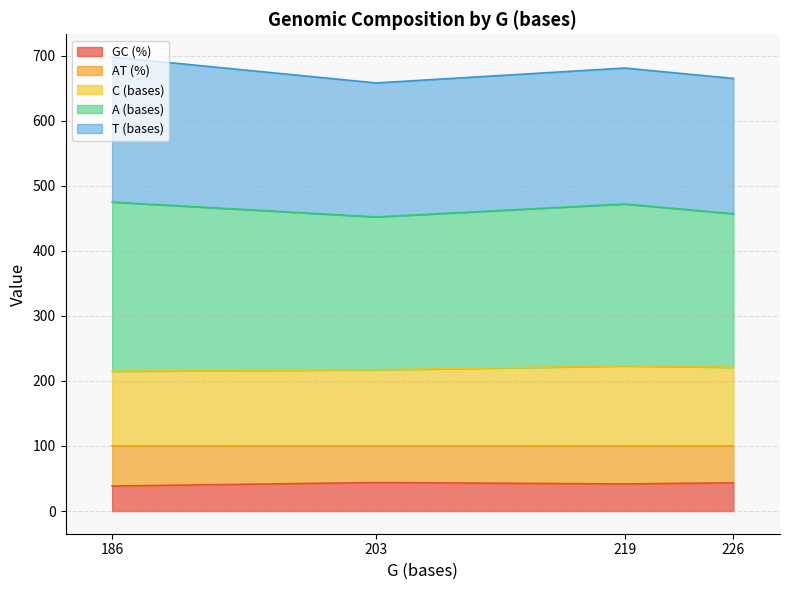

What is the total value across all series at 219?

681.0